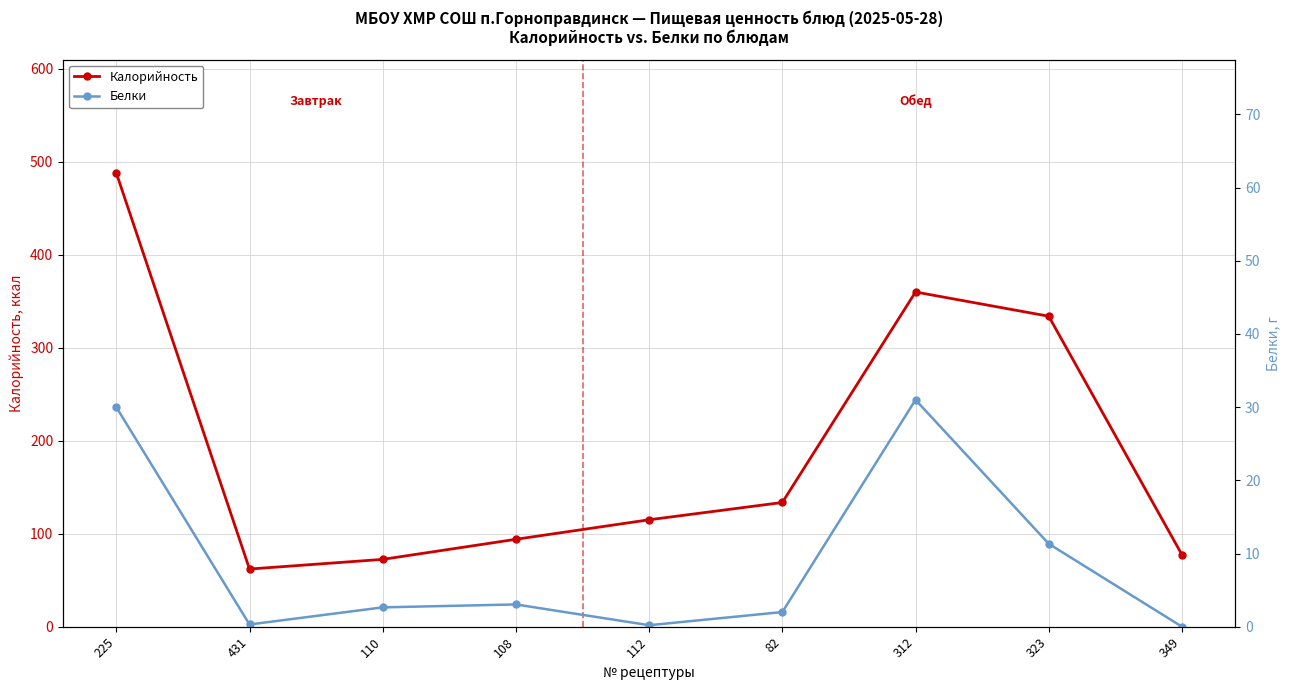

True or false: Белки has a value of 2.1 at 108.

False